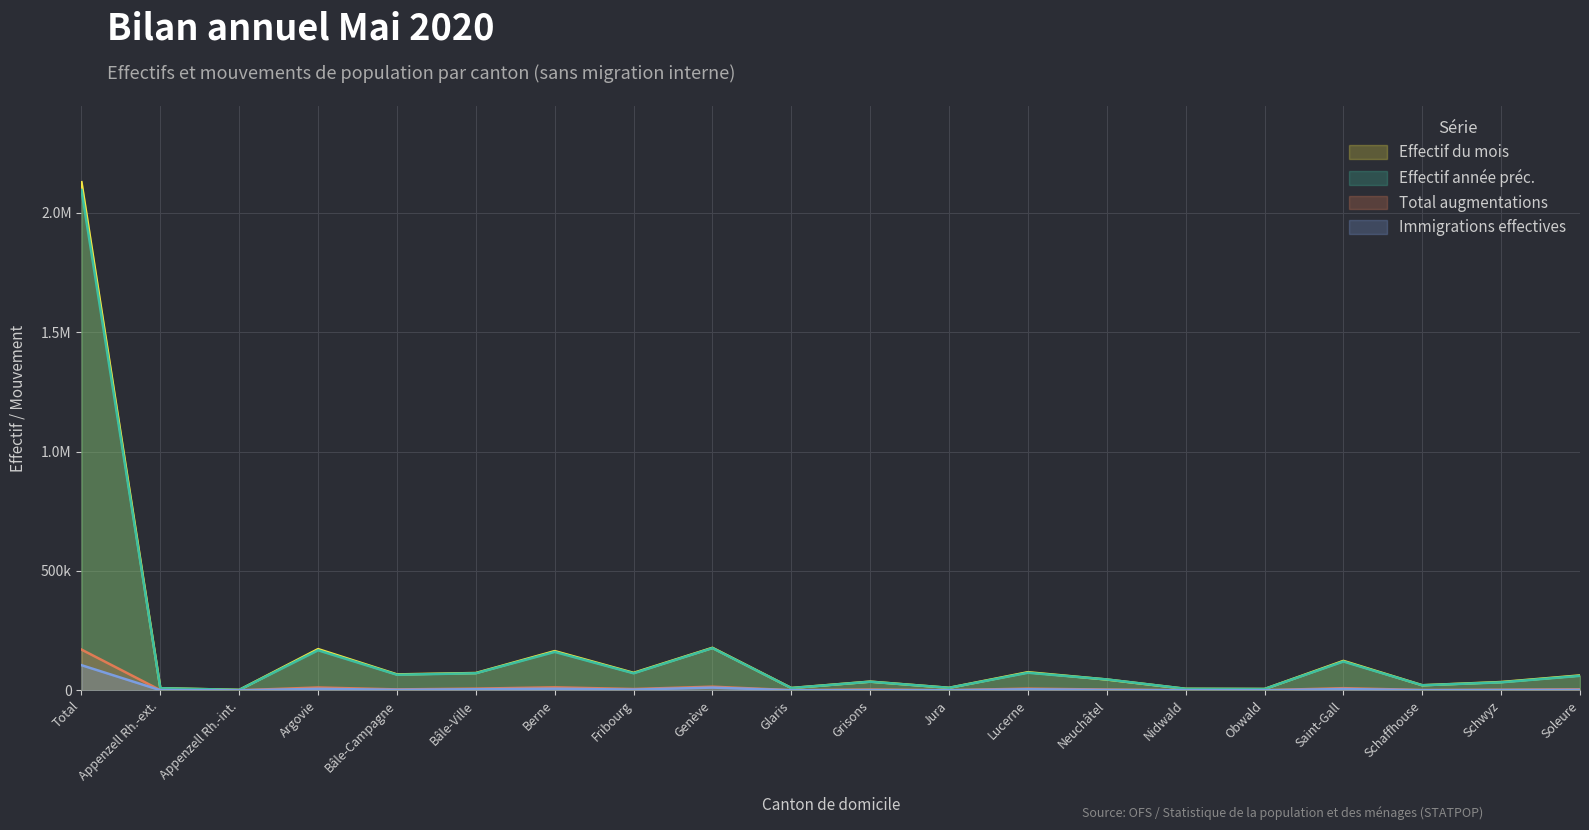

Count the number of data series in this chart.

4